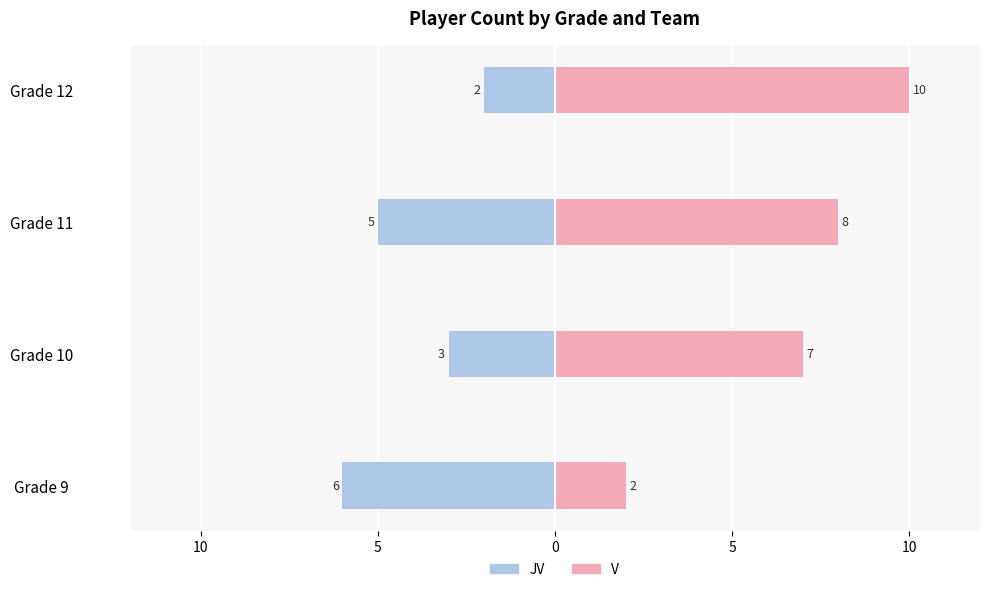

Reading left to right, transcribe all the data shown in this chart.

JV: -6	-3	-5	-2
V: 2	7	8	10